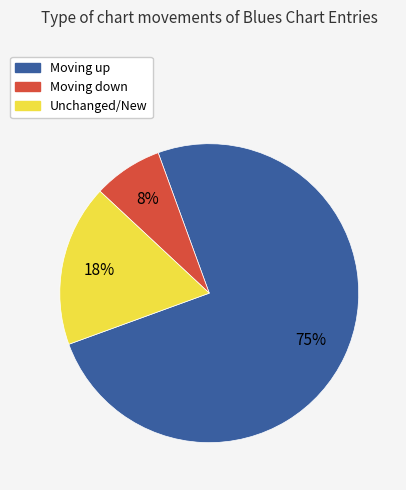

How many slices are in this pie chart?

3